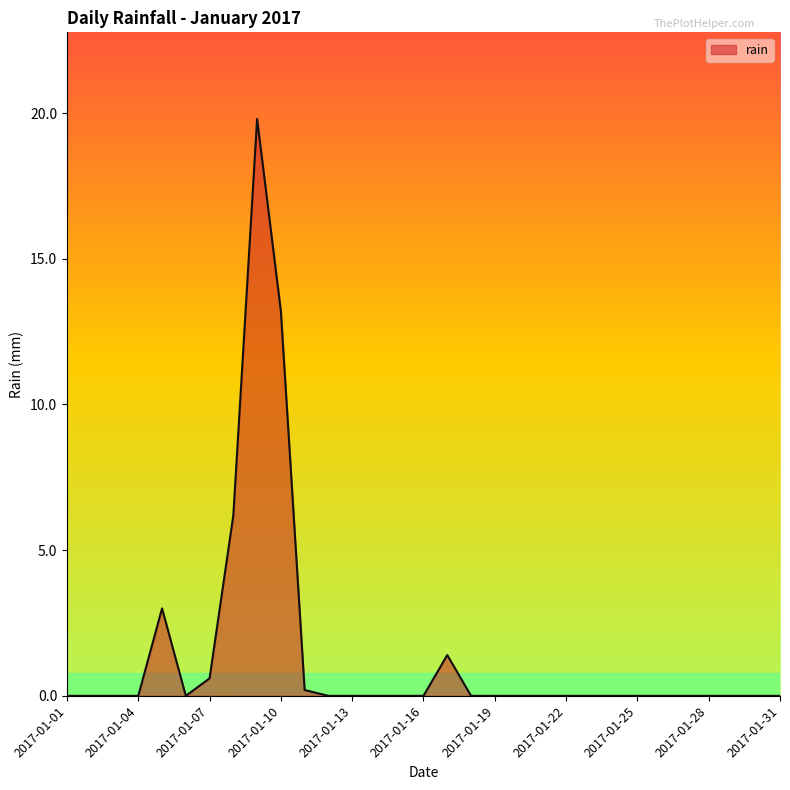

What is the difference between the maximum and minimum values?

19.8